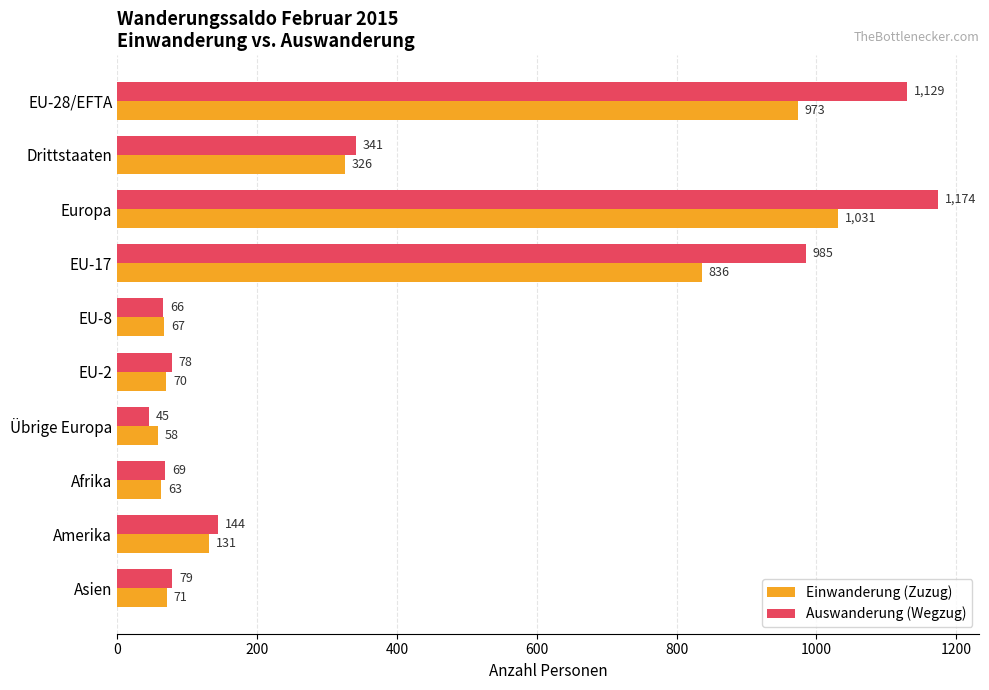

At which category is the sum across all series the highest?

Europa